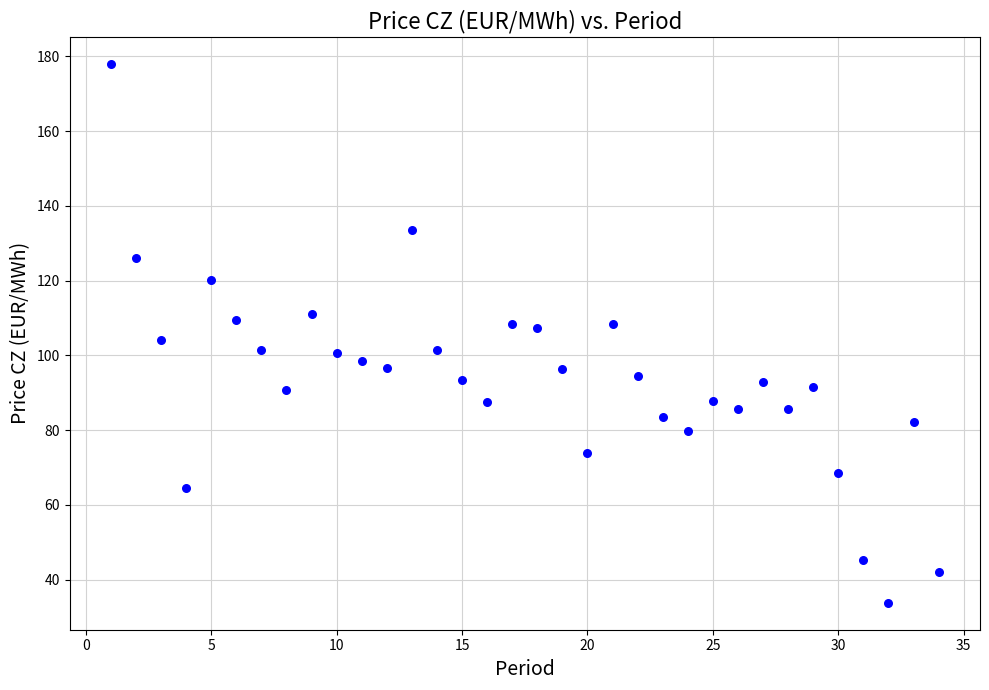

What is the range of X values (max minus min)?

33.0